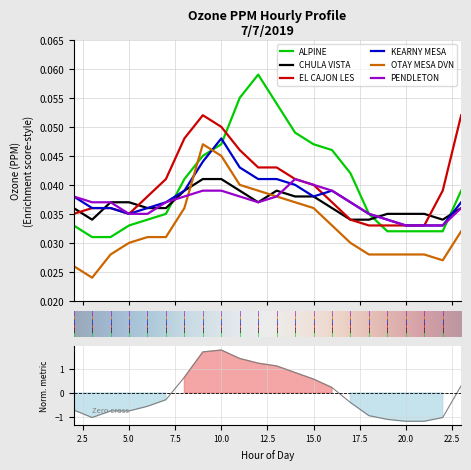

Which series has the largest range (max minus min)?

ALPINE